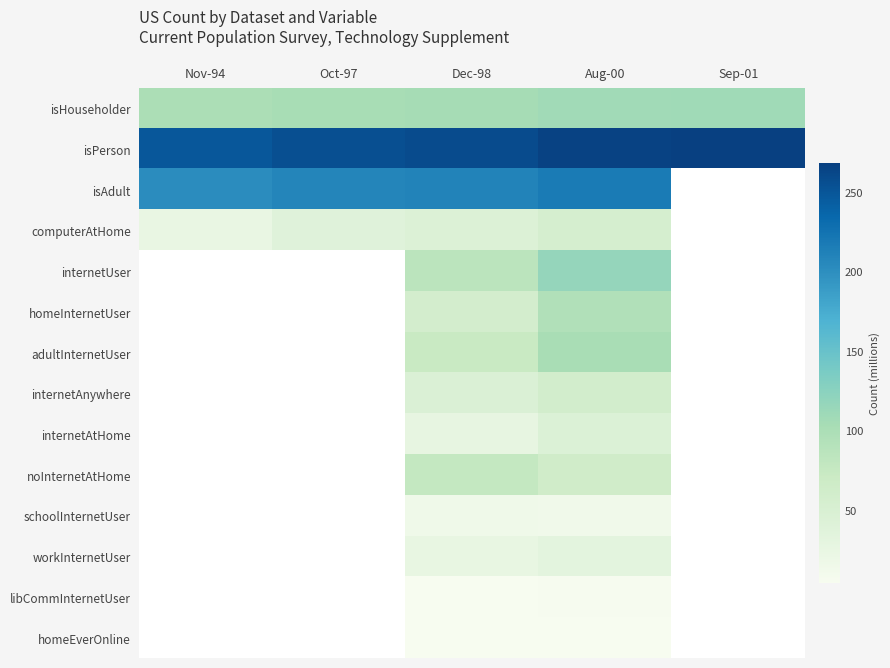

Is it true that computerAtHome equals 24.8 at Dec-98?

False